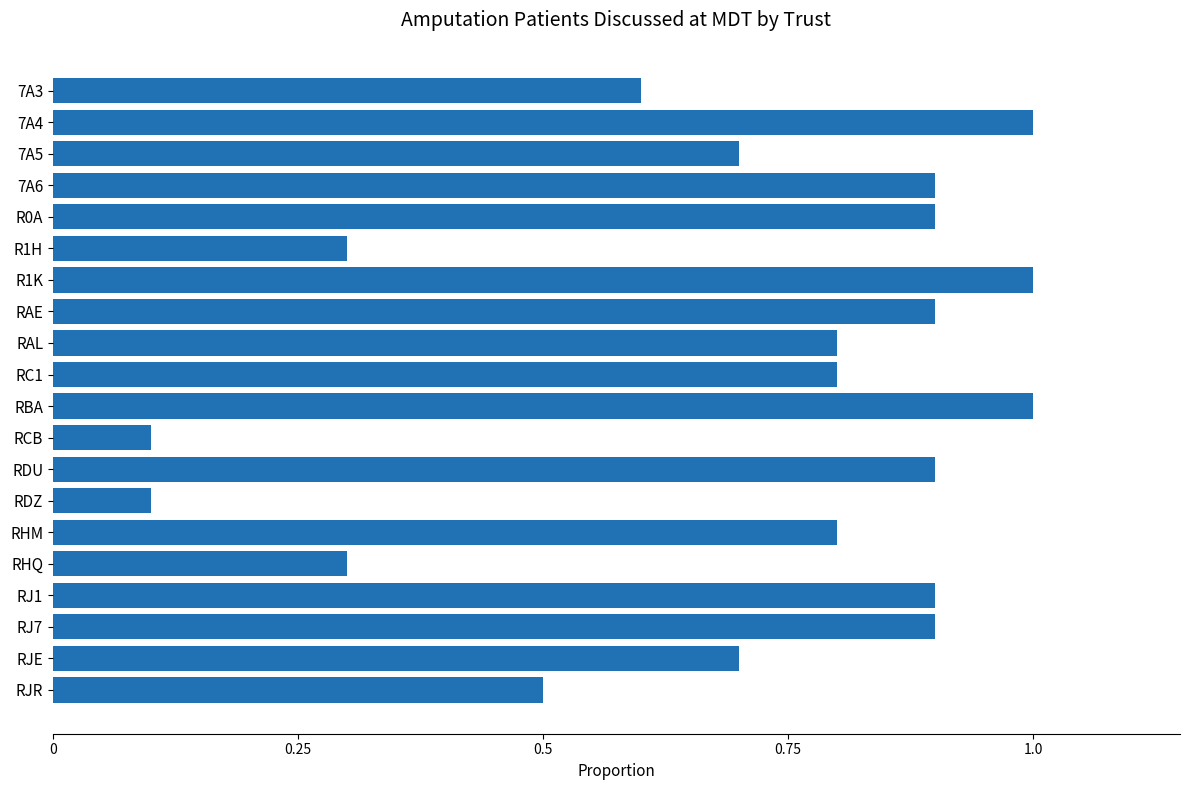

What is the sum of all values?

14.1